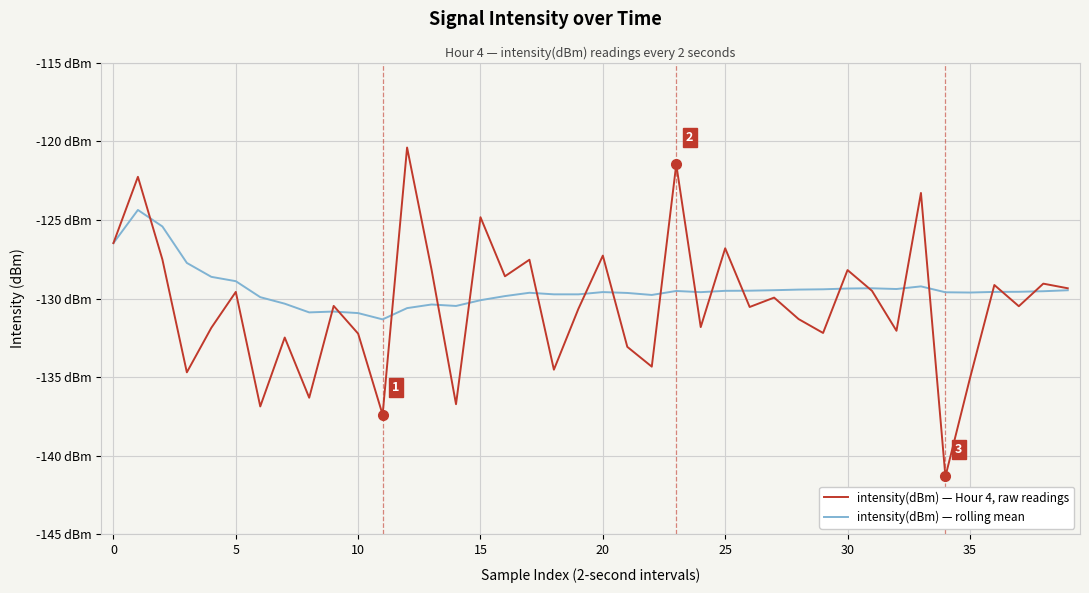

Does the chart display data point markers on the line(s)?

No